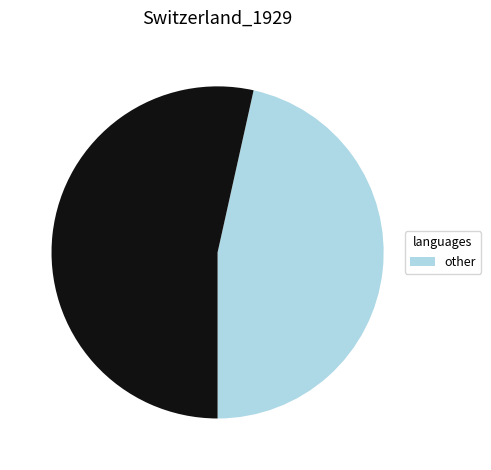

Is there a majority slice in this chart?

Yes